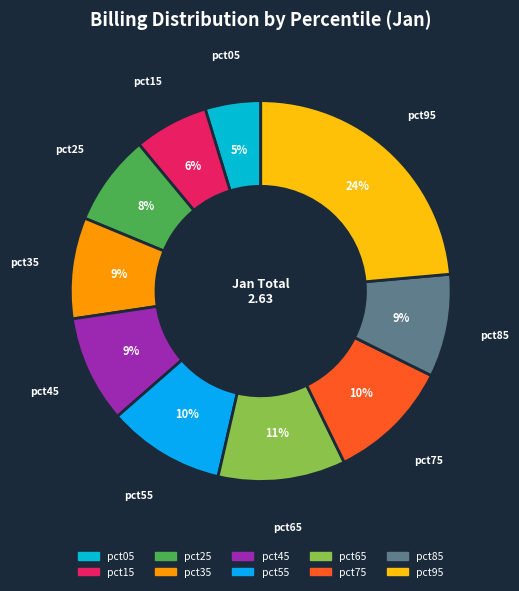

What percentage is the pct05 slice, to the nearest percent?

5%